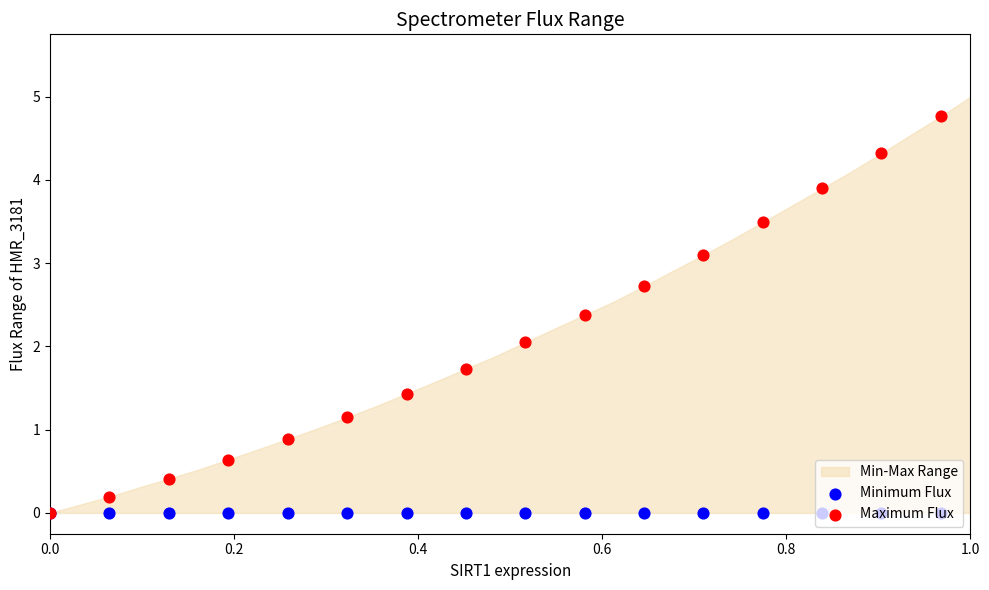

Which series has the largest total across all categories?

Maximum Flux